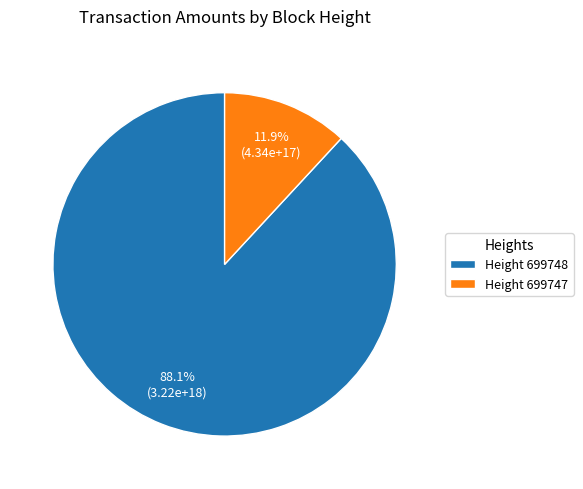

Is the sum of Height 699747 and Height 699748 greater than half?

Yes